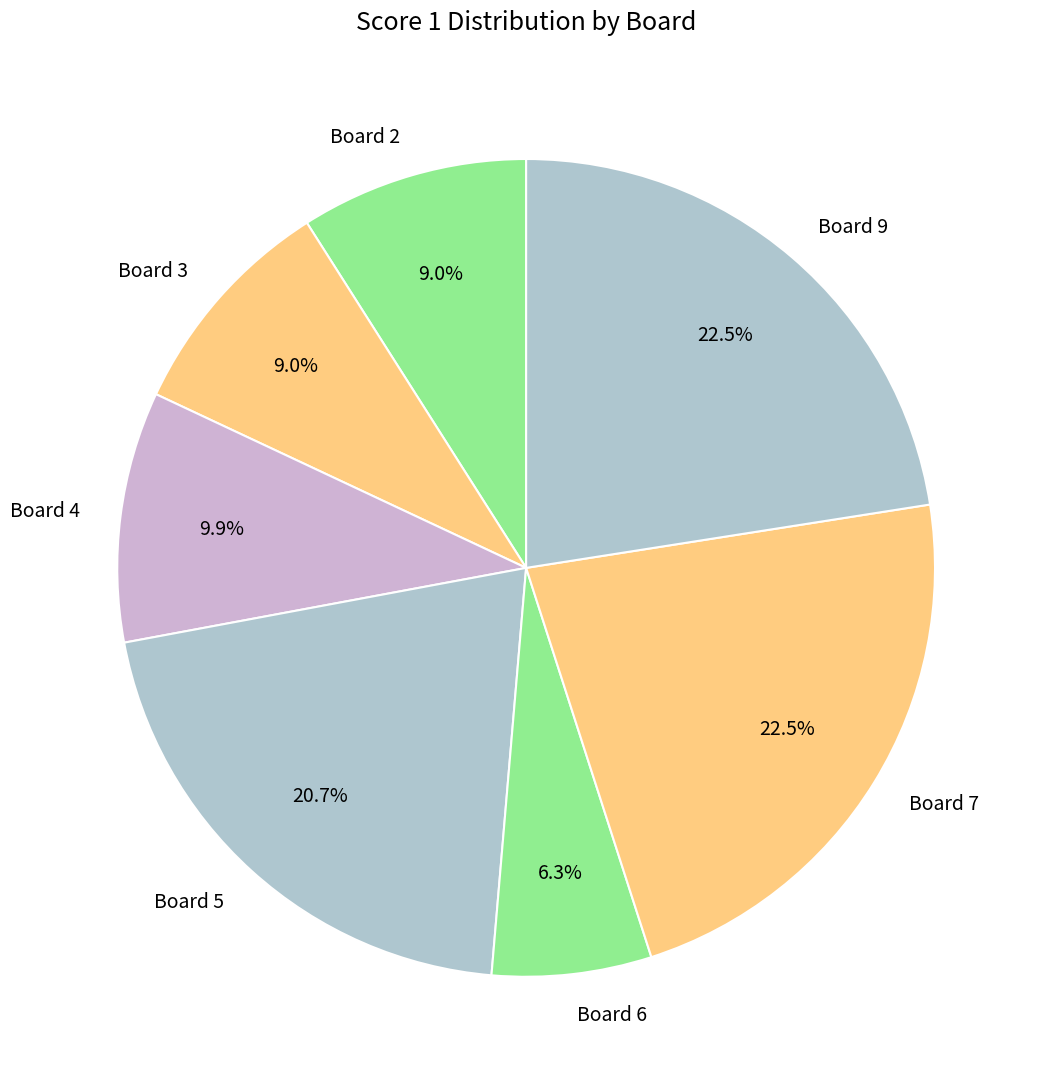

Is it true that Board 5 is 21% of the pie?

True